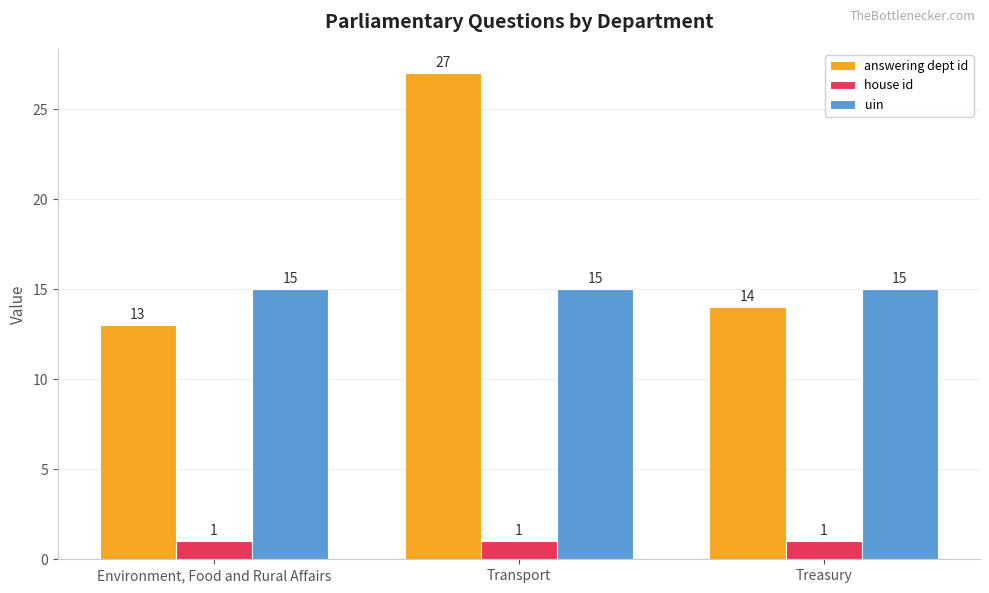

What value does the uin series have at Transport?

15